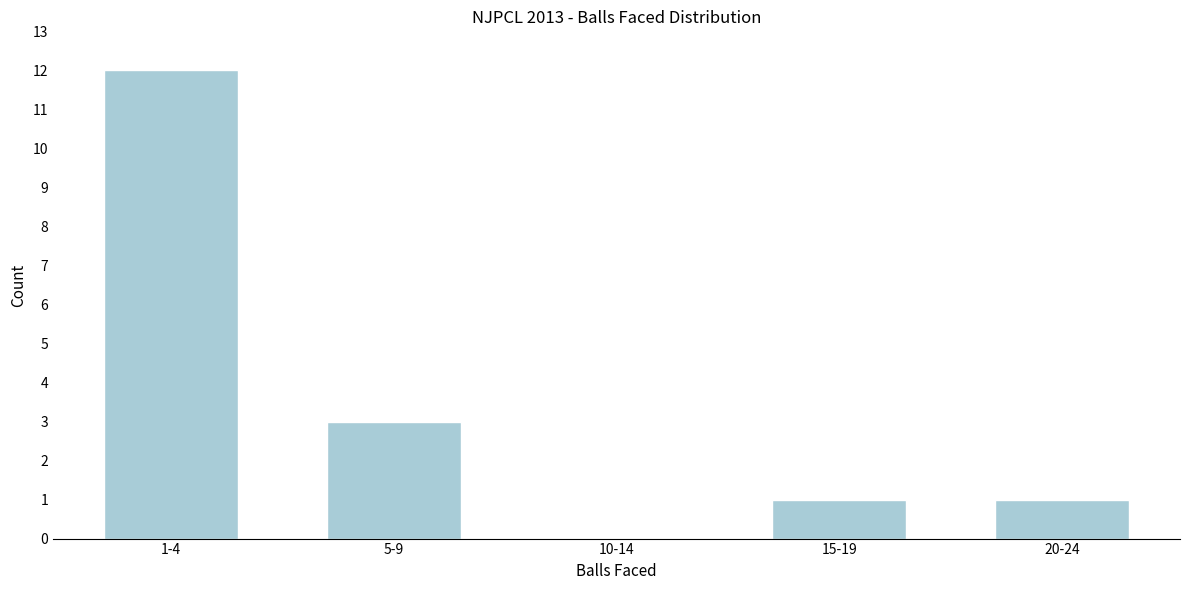

Reading left to right, transcribe all the data shown in this chart.

1-4=12	5-9=3	10-14=0	15-19=1	20-24=1